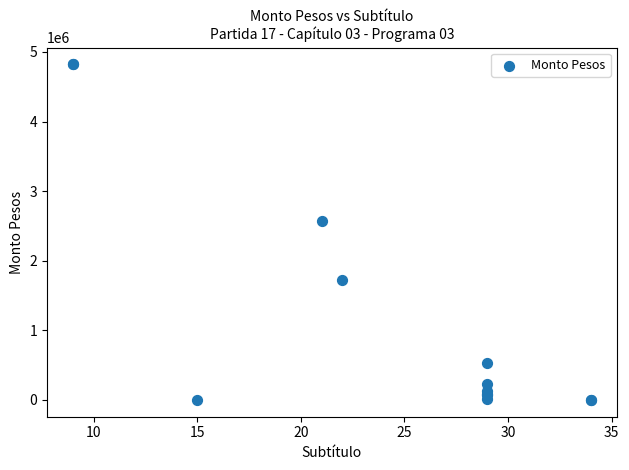

What Y value in the scatter plot is closest to 2410590?

2570085